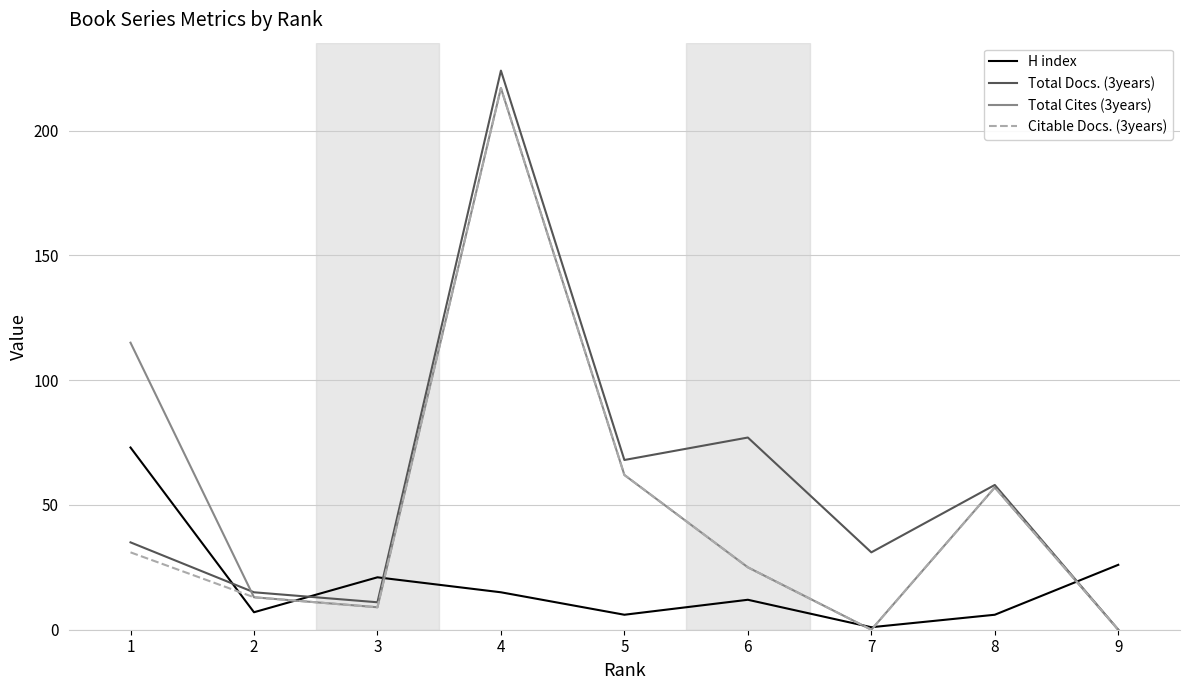

Does the chart have visible grid lines?

Yes